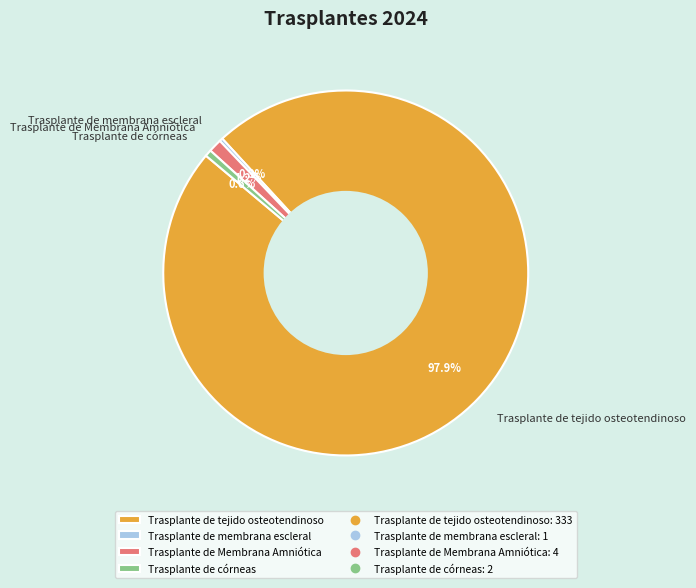

Which slice is the largest?

Trasplante de tejido osteotendinoso